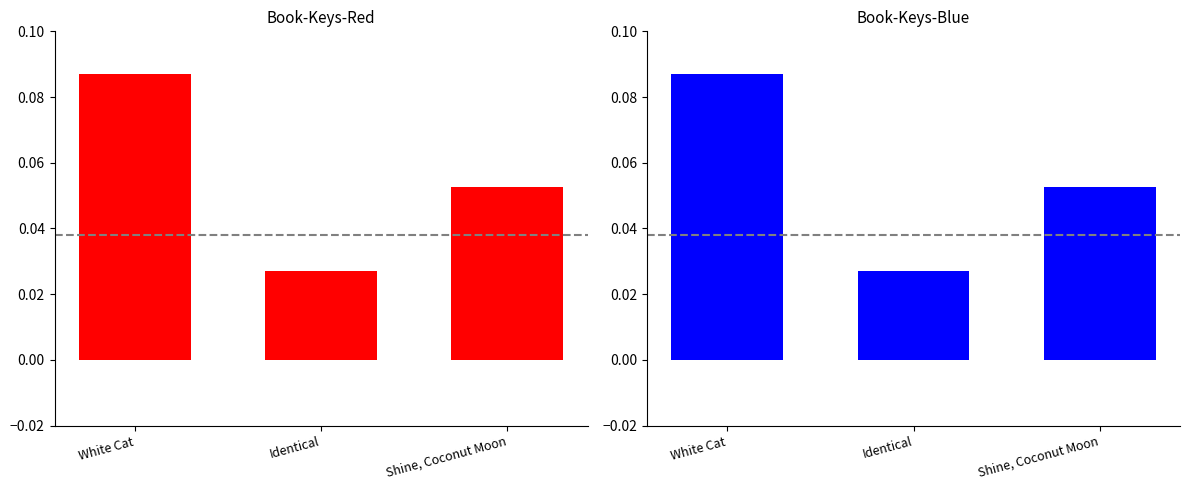

Reading left to right, transcribe all the data shown in this chart.

0.1	0.0	0.1